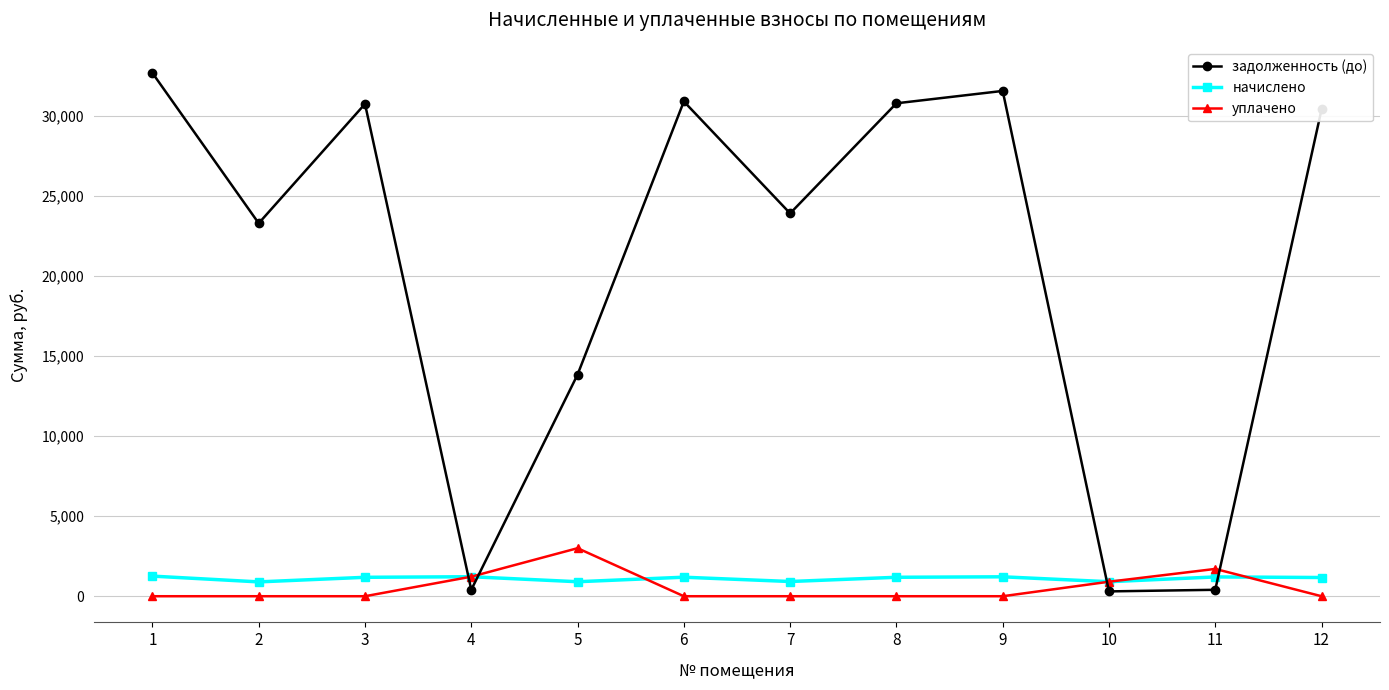

What is the sum of all задолженность (до) values?

249245.0